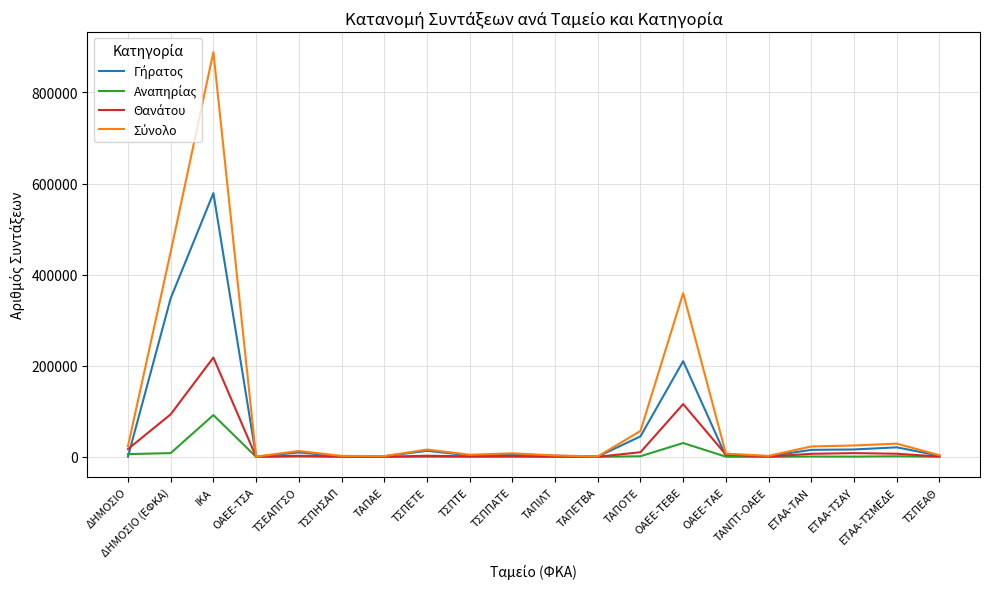

At which category is the sum across all series the highest?

ΙΚΑ